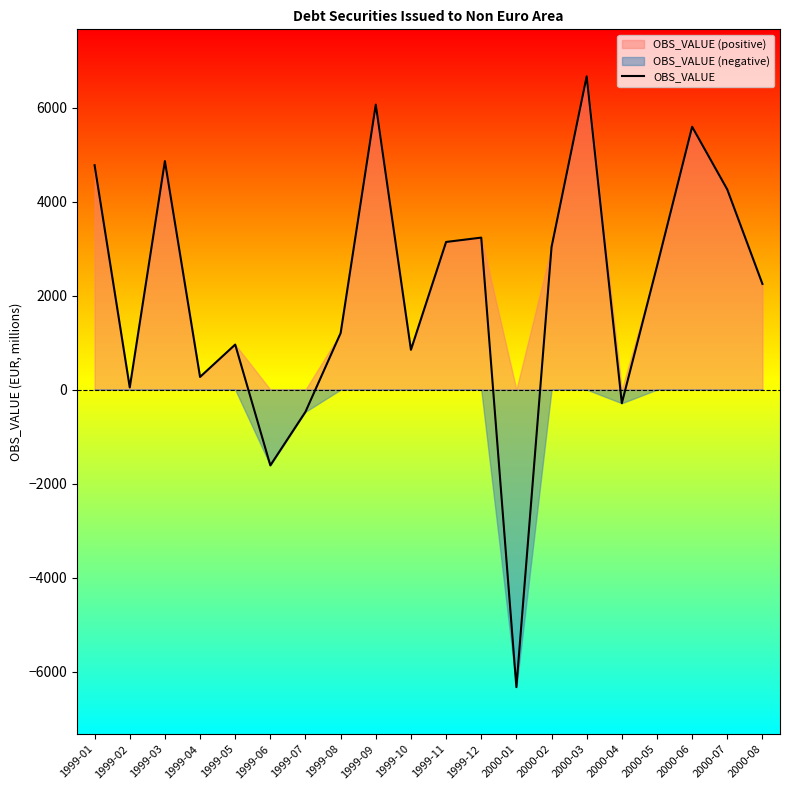

Read the value at 2000-07.

4257.4